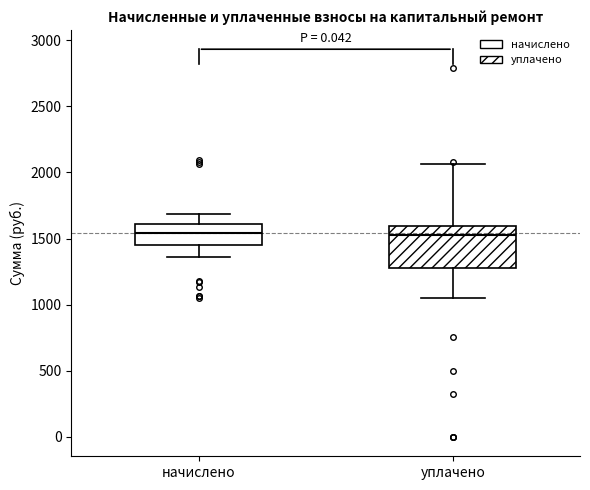

Reading left to right, transcribe this box plot: for each box, give where its median line is, the range the box spans, and where its two whiskers end, as read against the y-axis. The values are not printed on the chart, so give them approximately, as read against the axis.

начислено: median 1550, box 1450 to 1600, whiskers 1350 to 1700
уплачено: median 1550, box 1300 to 1600, whiskers 1050 to 2050